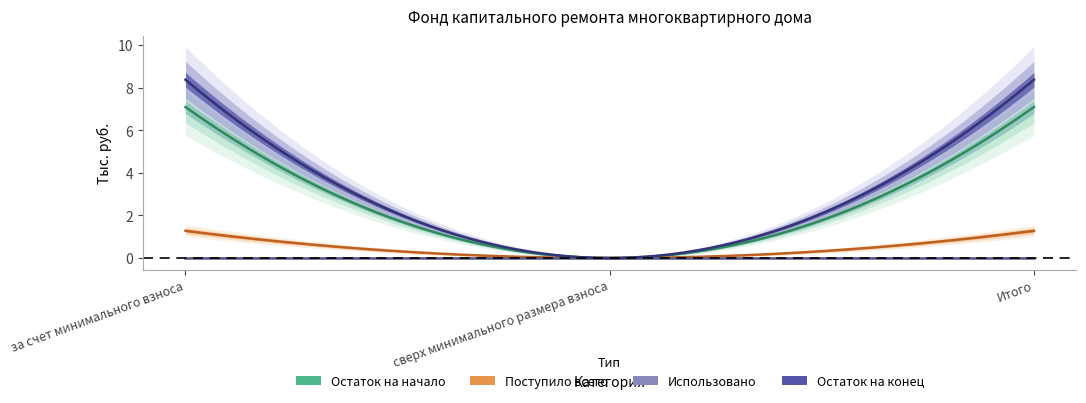

How many lines are shown in the chart?

4